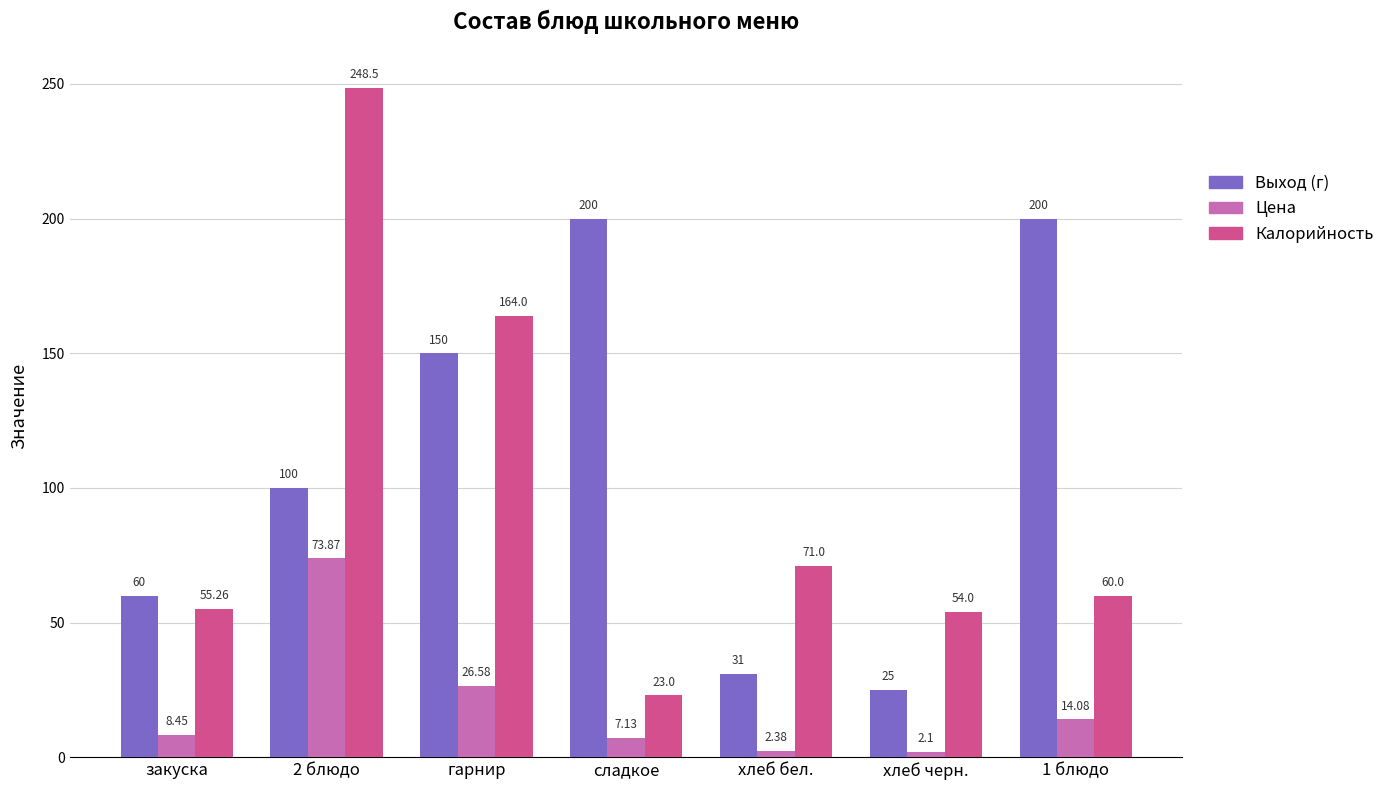

Rank the categories by Цена value from highest to lowest.

2 блюдо, гарнир, 1 блюдо, закуска, сладкое, хлеб бел., хлеб черн.